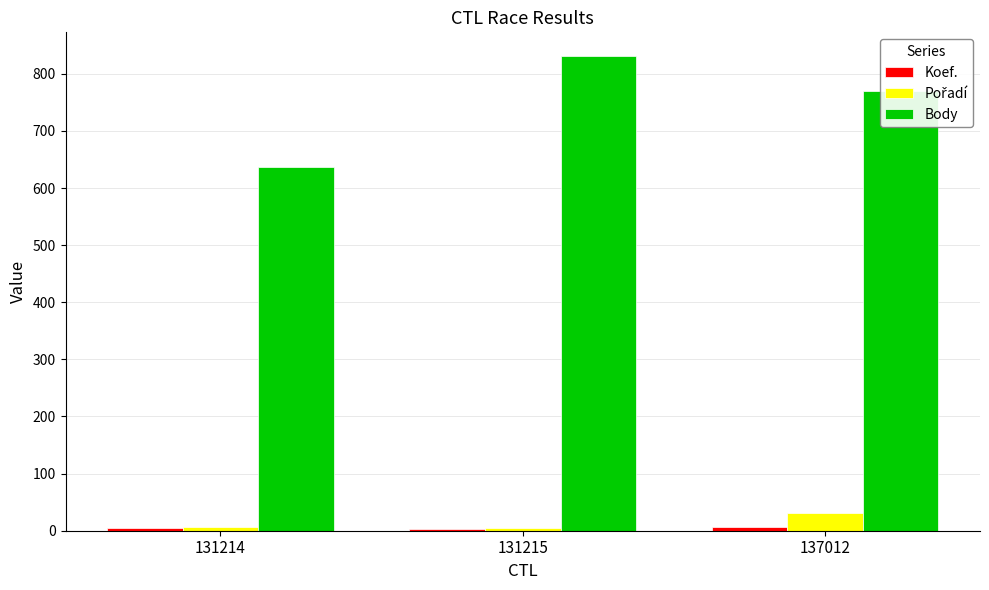

What is the minimum value shown in the chart?

3